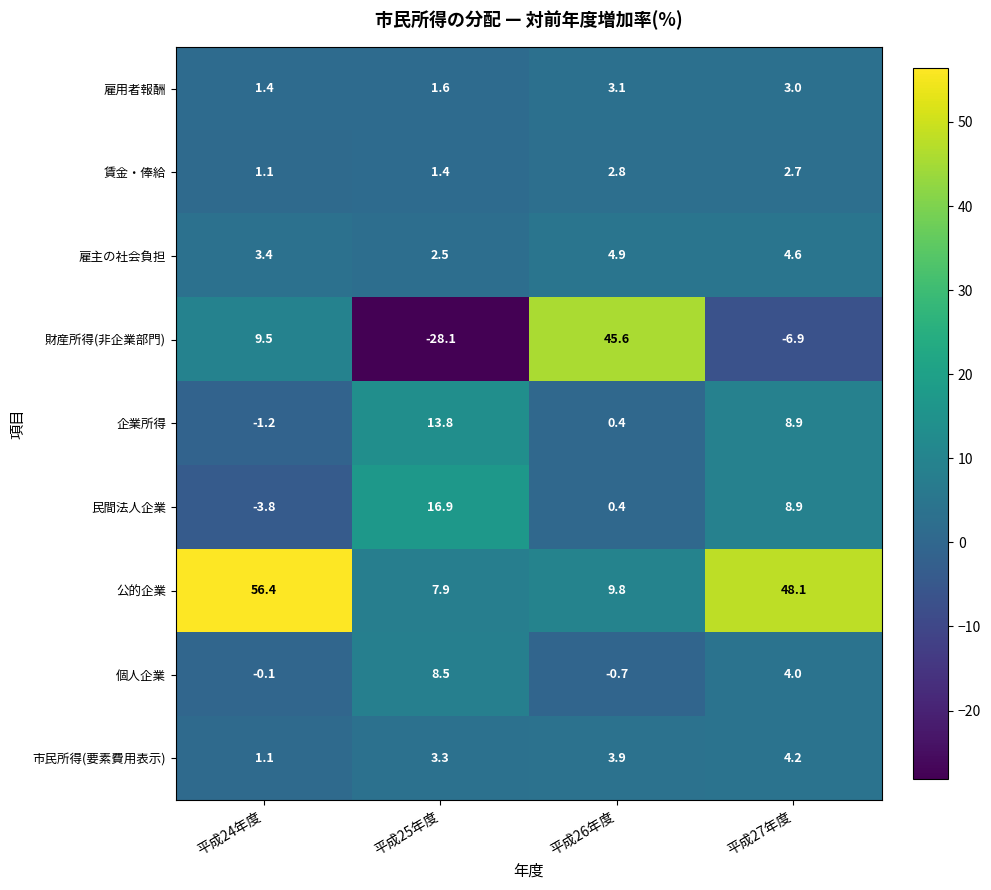

Which series has the largest total across all categories?

公的企業